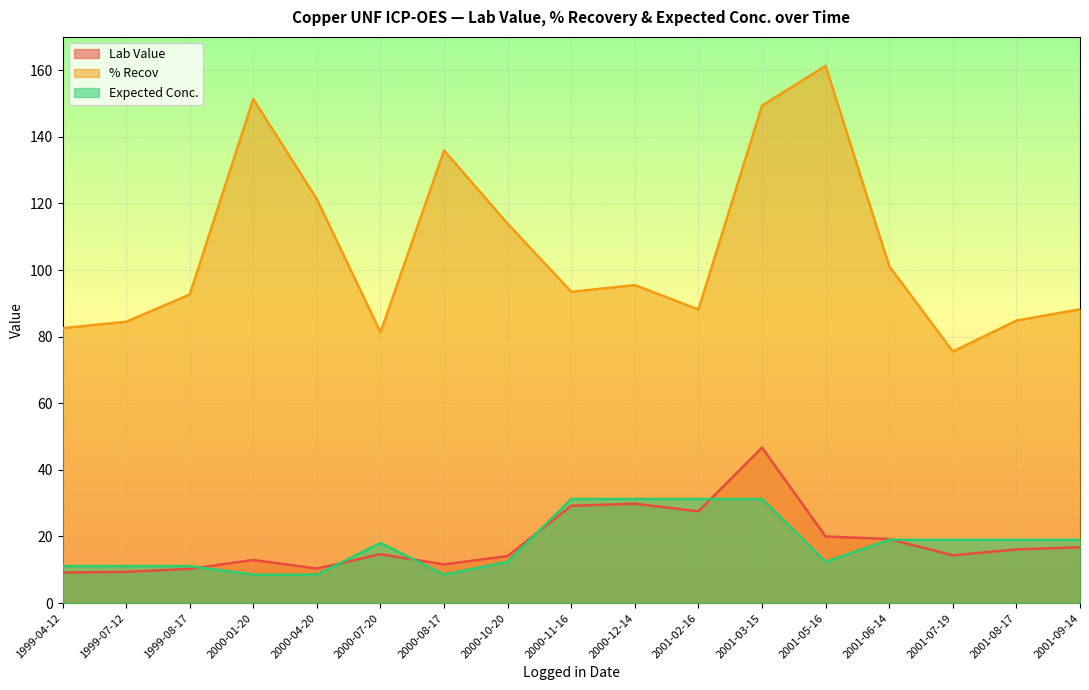

Which series has the largest range (max minus min)?

% Recov